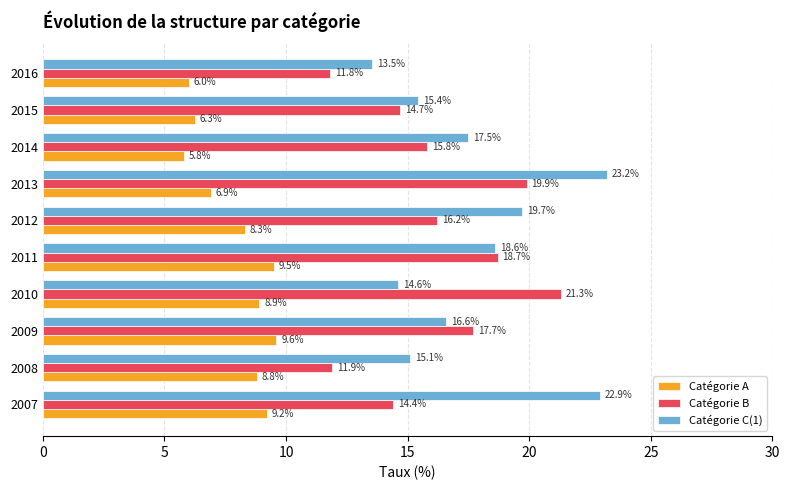

Which category has the lowest value in the Catégorie C(1) series?

2016